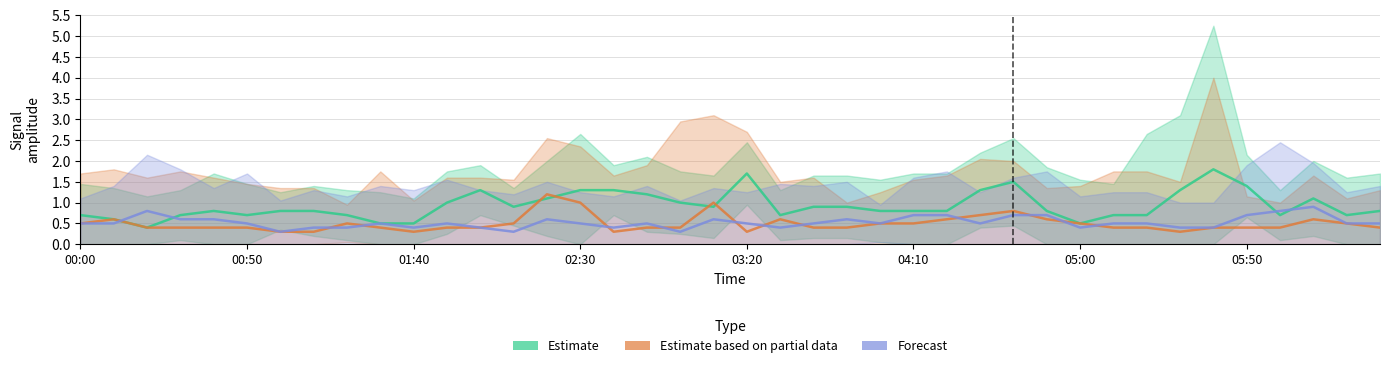

Does the chart have visible grid lines?

Yes